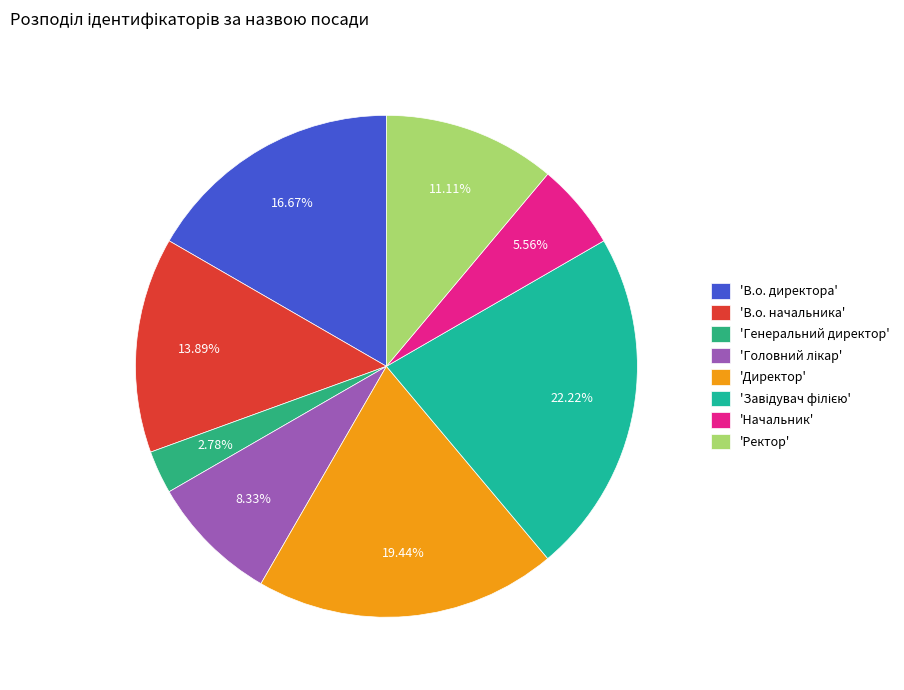

How many segments does this pie chart have?

8